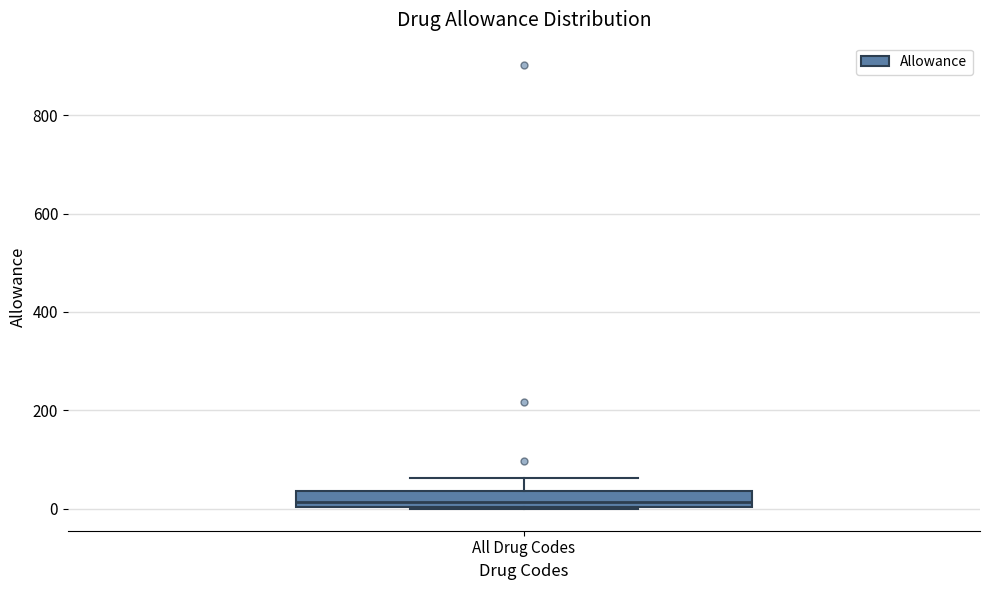

Where is the lower edge of the box for All Drug Codes on the y-axis? The values are not printed on the chart, so give them approximately, as read against the axis.

0